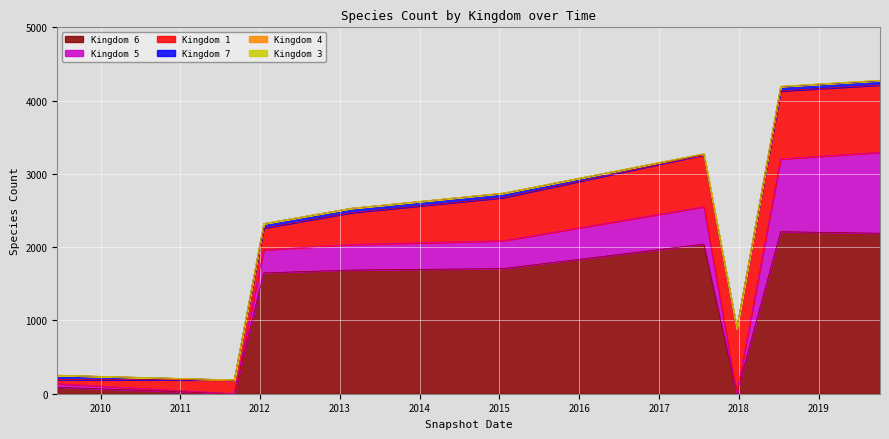

Which series has the largest total across all categories?

6